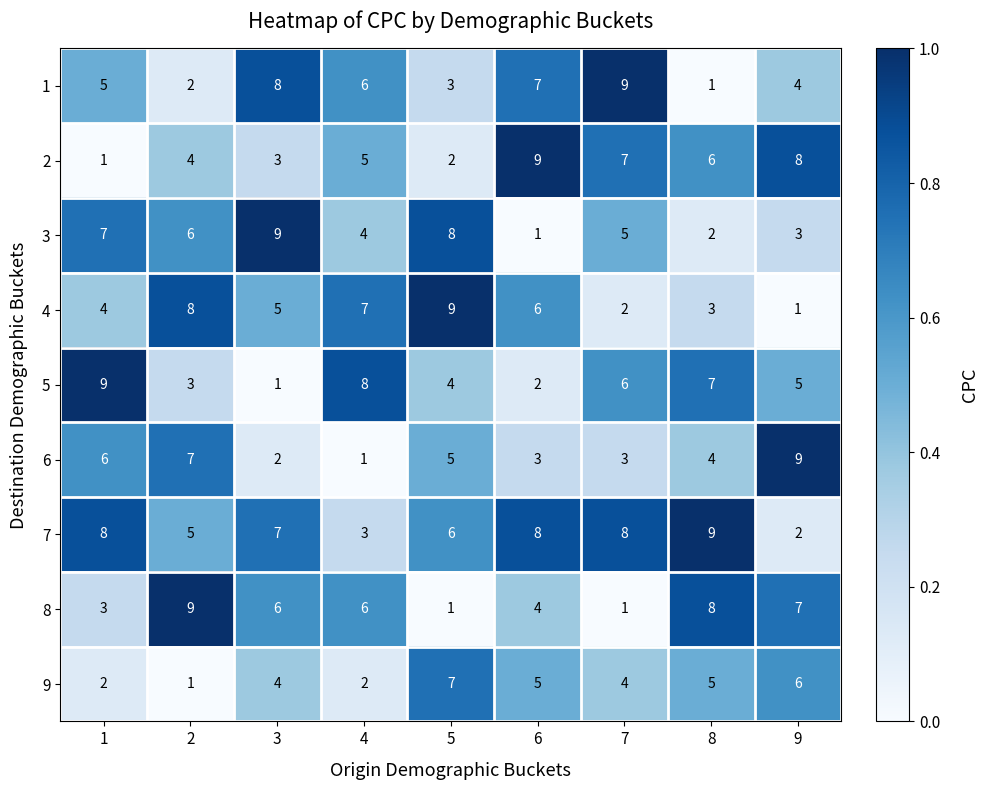

Is it true that 1 equals 6 at 4?

True